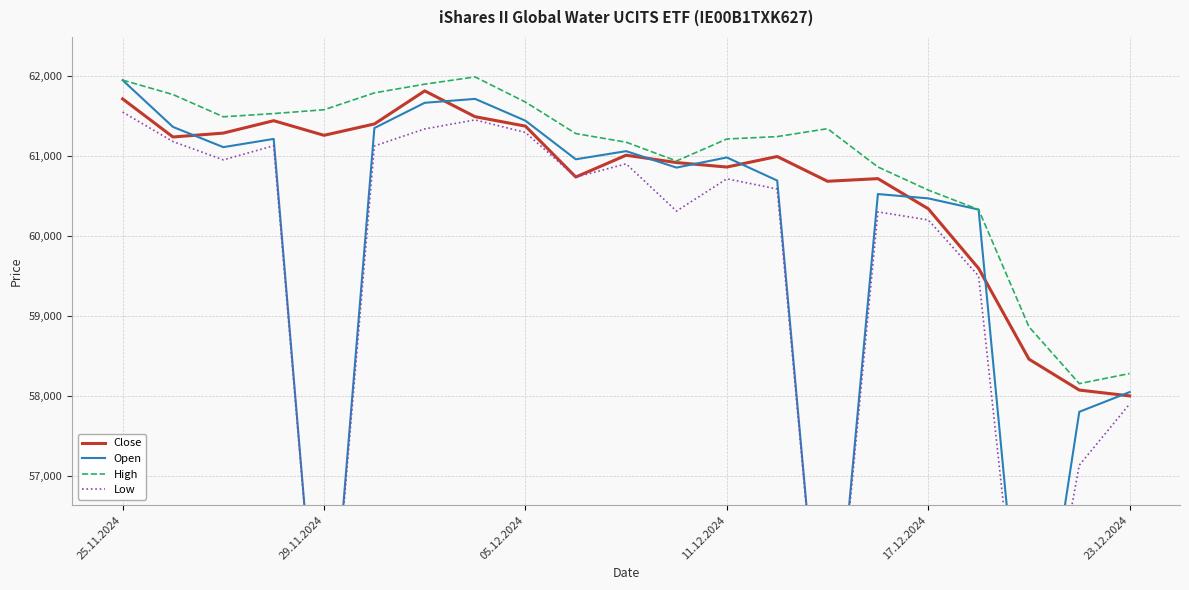

In Close, how many points are higher than both neighbors (excluding endpoints)?

5